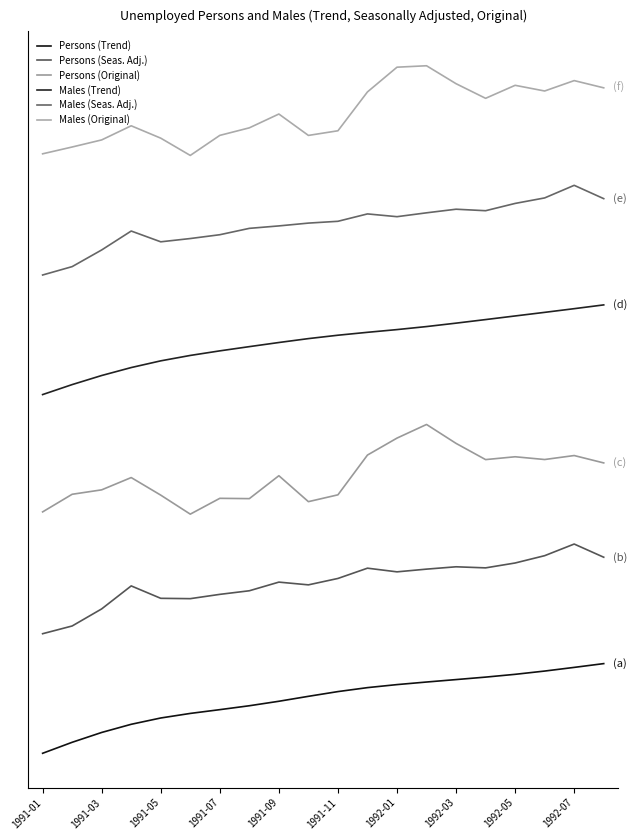

Does the chart have visible grid lines?

No